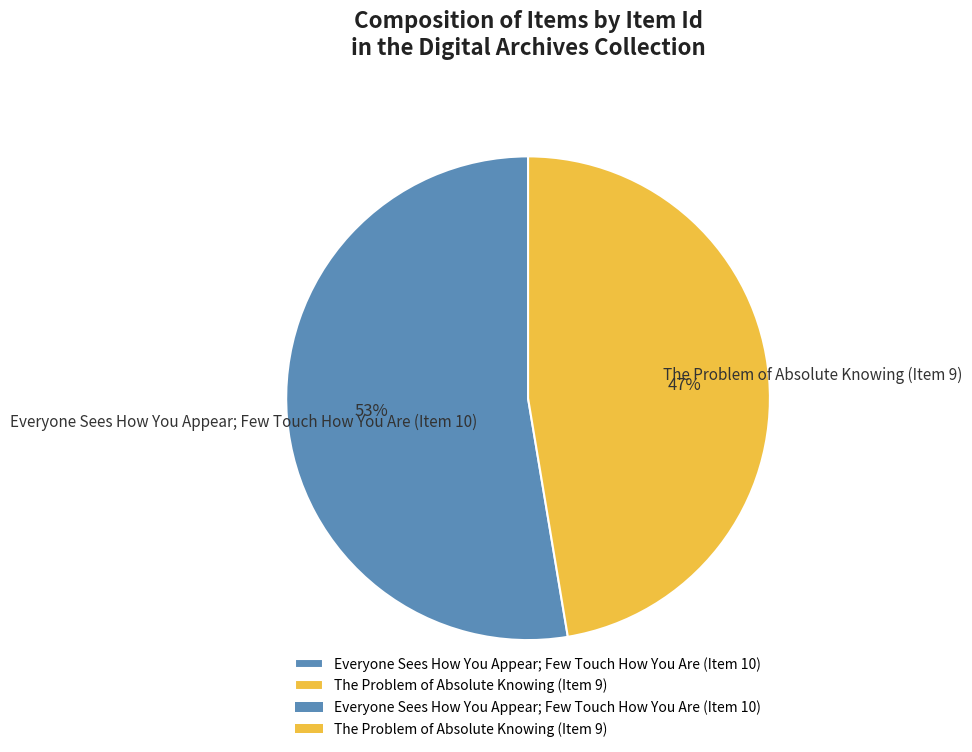

Is the sum of The Problem of Absolute Knowing (Item 9) and Everyone Sees How You Appear; Few Touch How You Are (Item 10) greater than half?

Yes